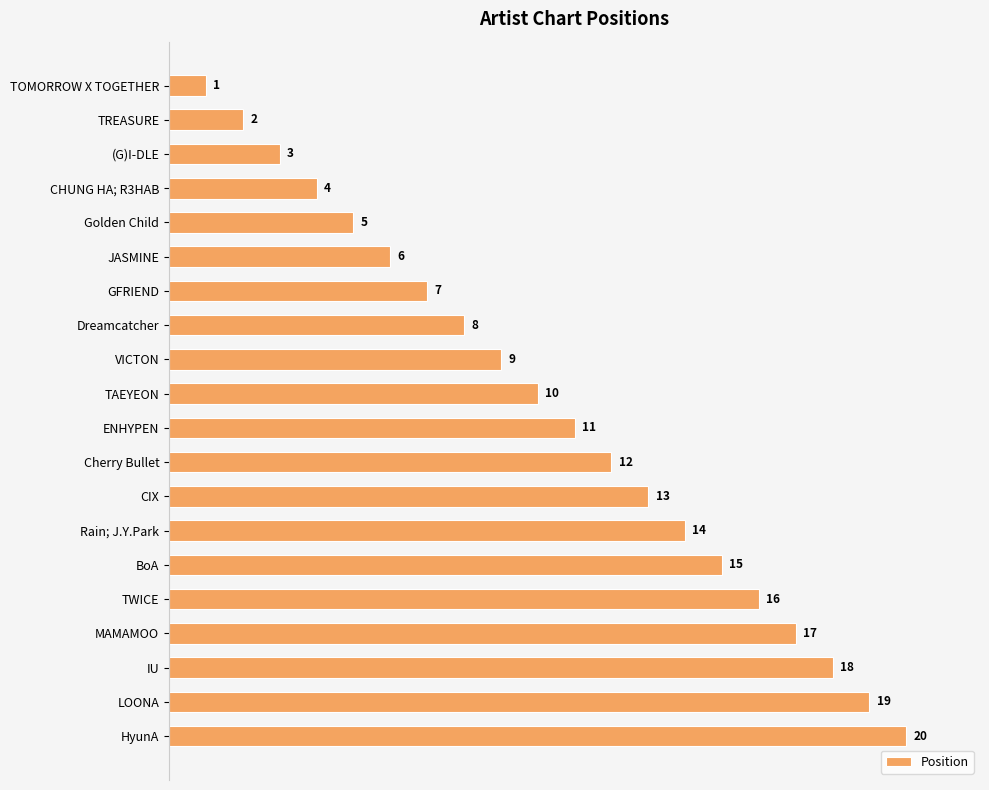

Rank the categories by value from lowest to highest.

TOMORROW X TOGETHER, TREASURE, (G)I-DLE, CHUNG HA; R3HAB, Golden Child, JASMINE, GFRIEND, Dreamcatcher, VICTON, TAEYEON, ENHYPEN, Cherry Bullet, CIX, Rain; J.Y.Park, BoA, TWICE, MAMAMOO, IU, LOONA, HyunA